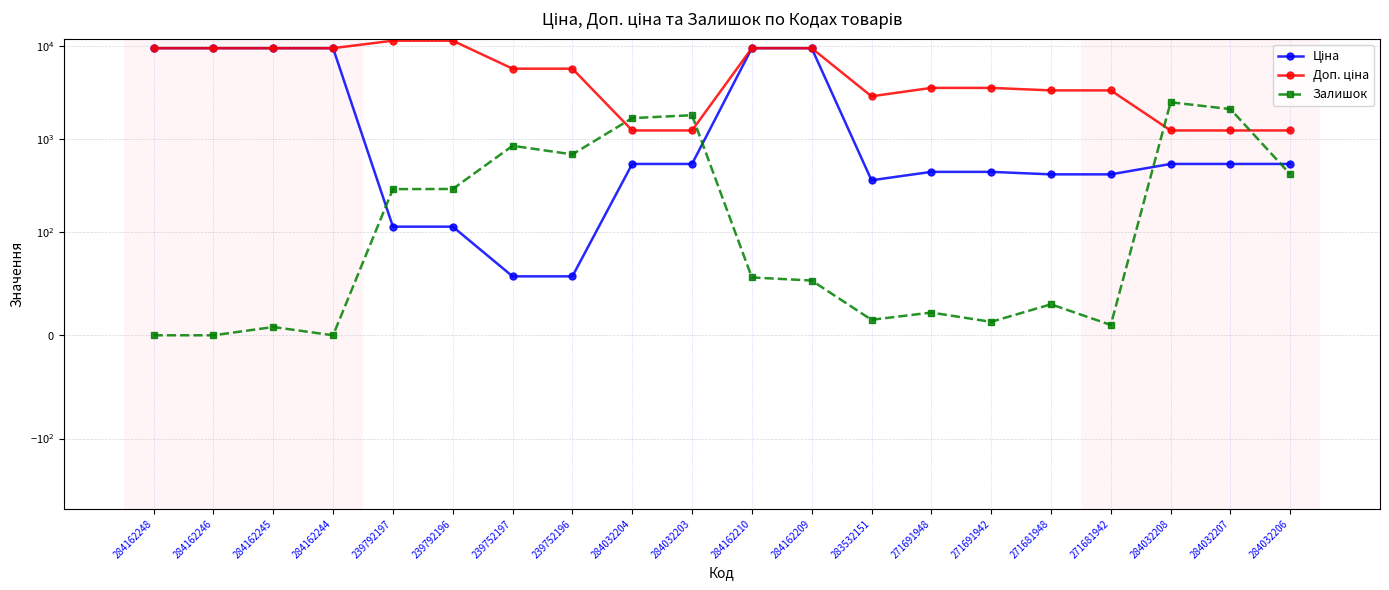

How many data points in Доп. ціна are above 5705?

8